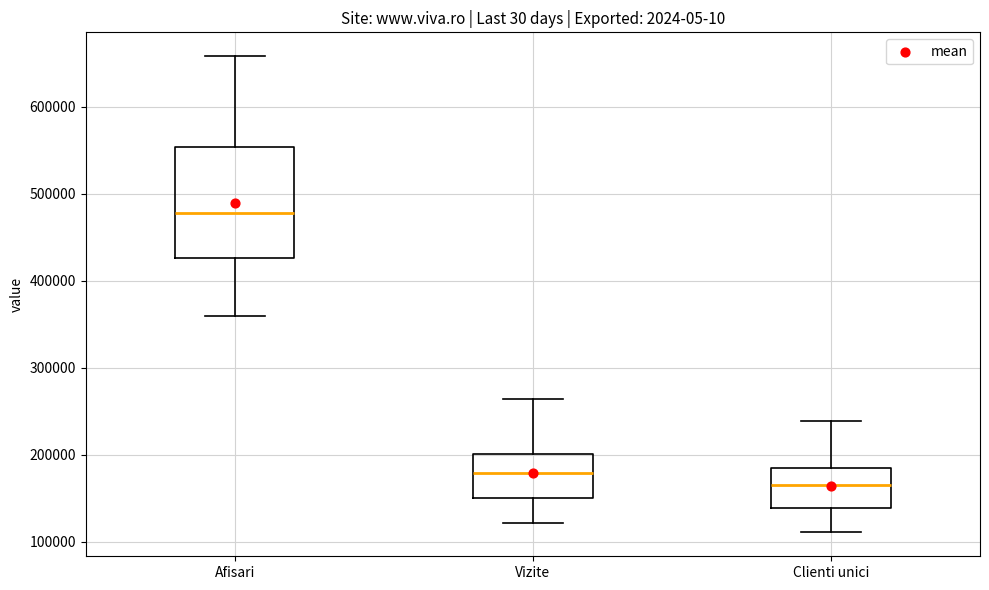

Comparing the boxes themselves (not the whiskers), which one is the tallest?

Afisari